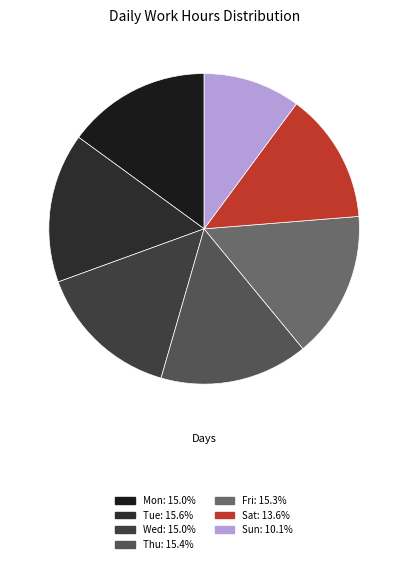

To the nearest percent, what is the average slice percentage?

14%